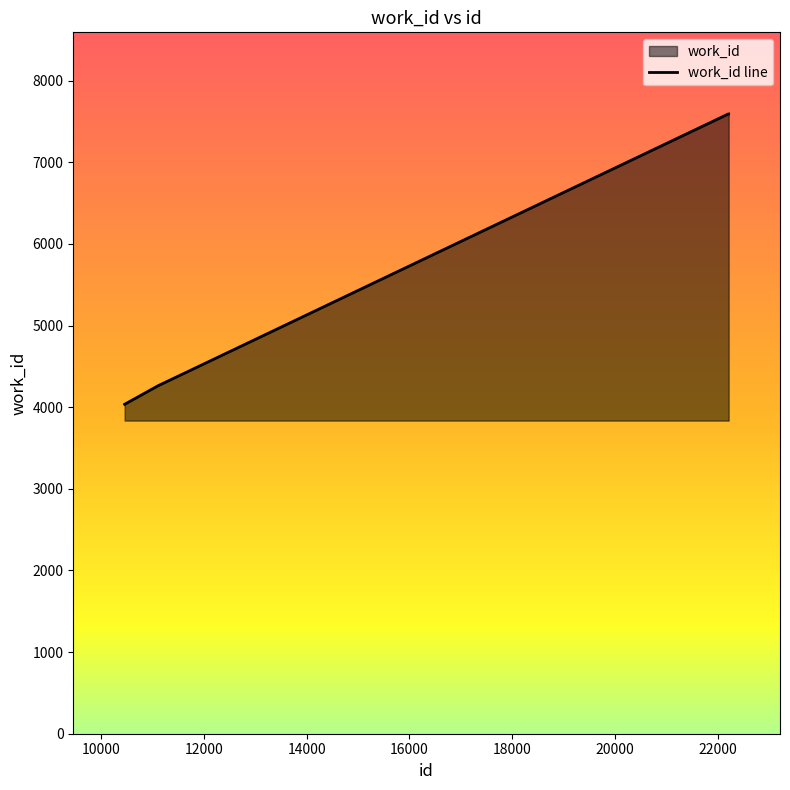

True or false: the data has more than 2 interior local peaks.

False